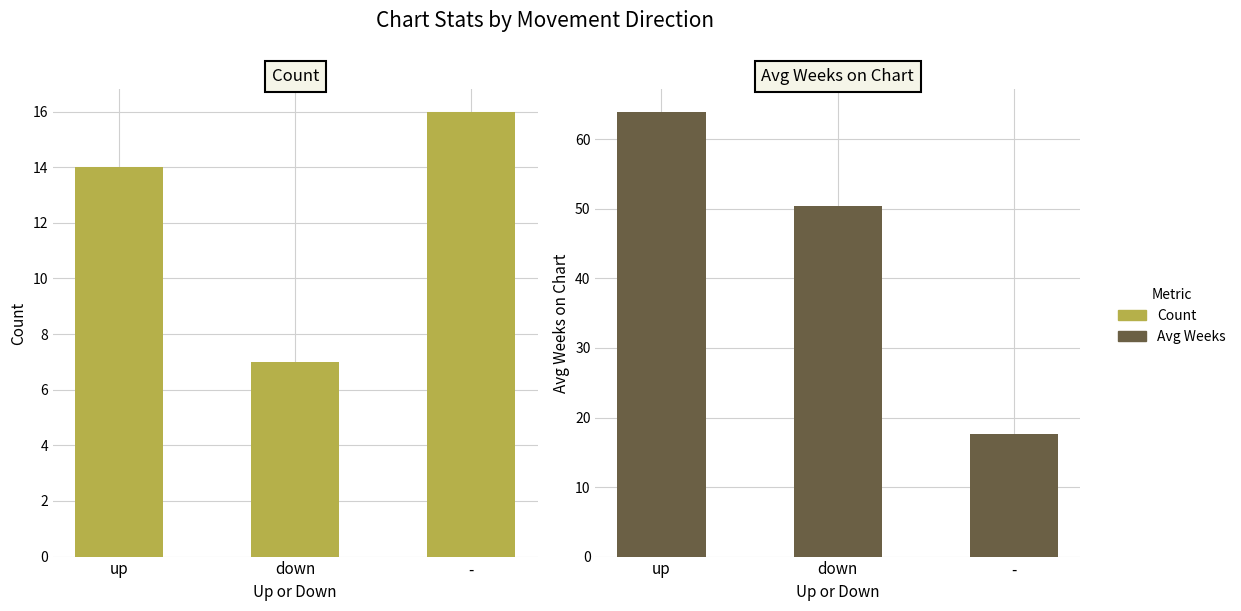

Reading right to left, what are all the values shown in this chart?

Count: -=16.0	down=7.0	up=14.0
Avg Weeks on Chart: -=17.7	down=50.4	up=64.0